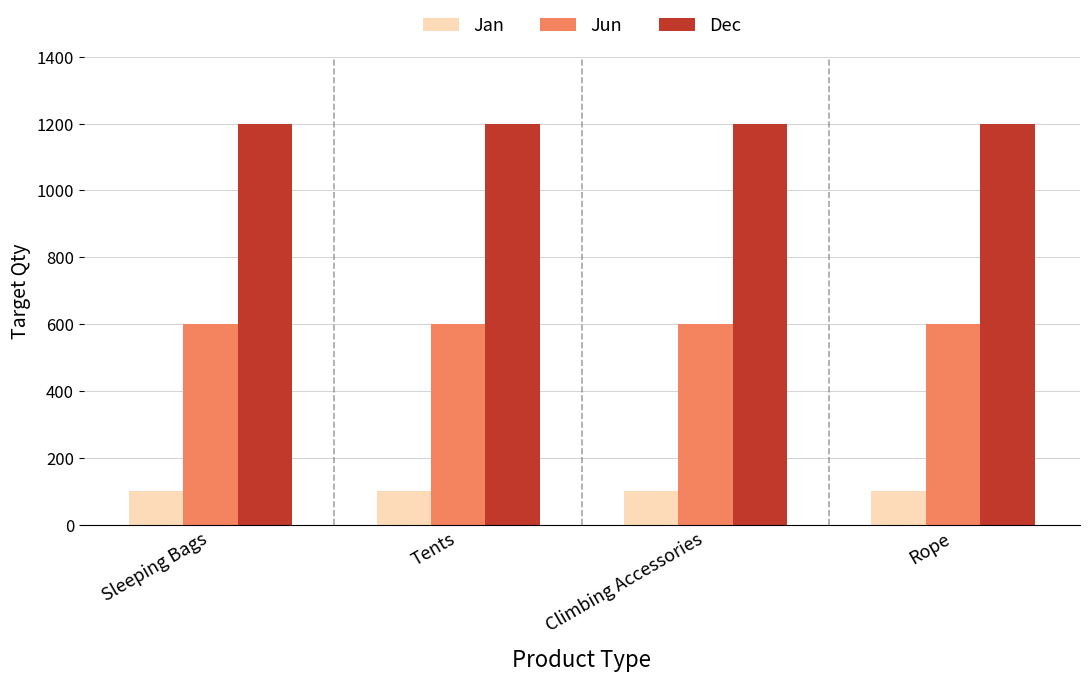

Reading left to right, extract all data points from this chart.

Jan: 100	100	100	100
Jun: 600	600	600	600
Dec: 1200	1200	1200	1200